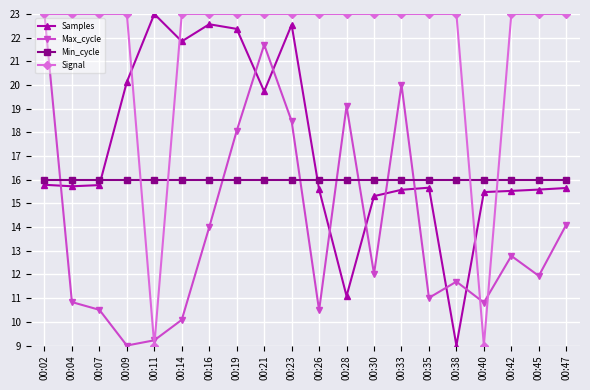

What is the minimum value shown in the chart?

9.0